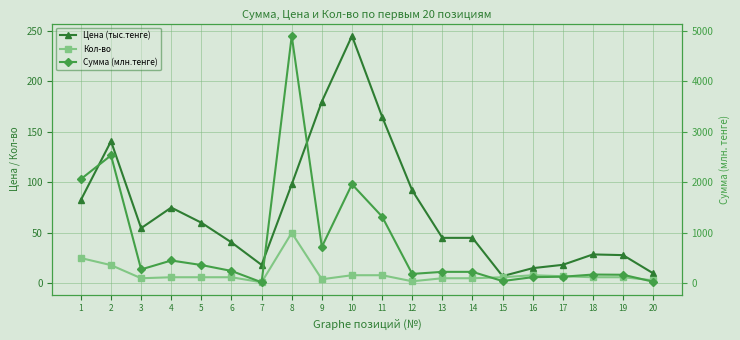

True or false: Сумма (млн.тенге) has more than 2 interior local peaks.

True